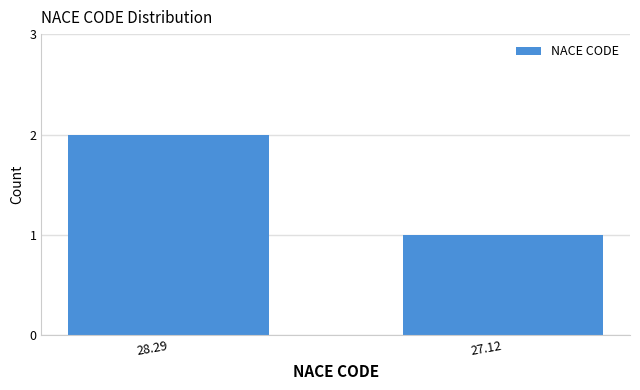

Reading right to left, what are all the values shown in this chart?

1	2